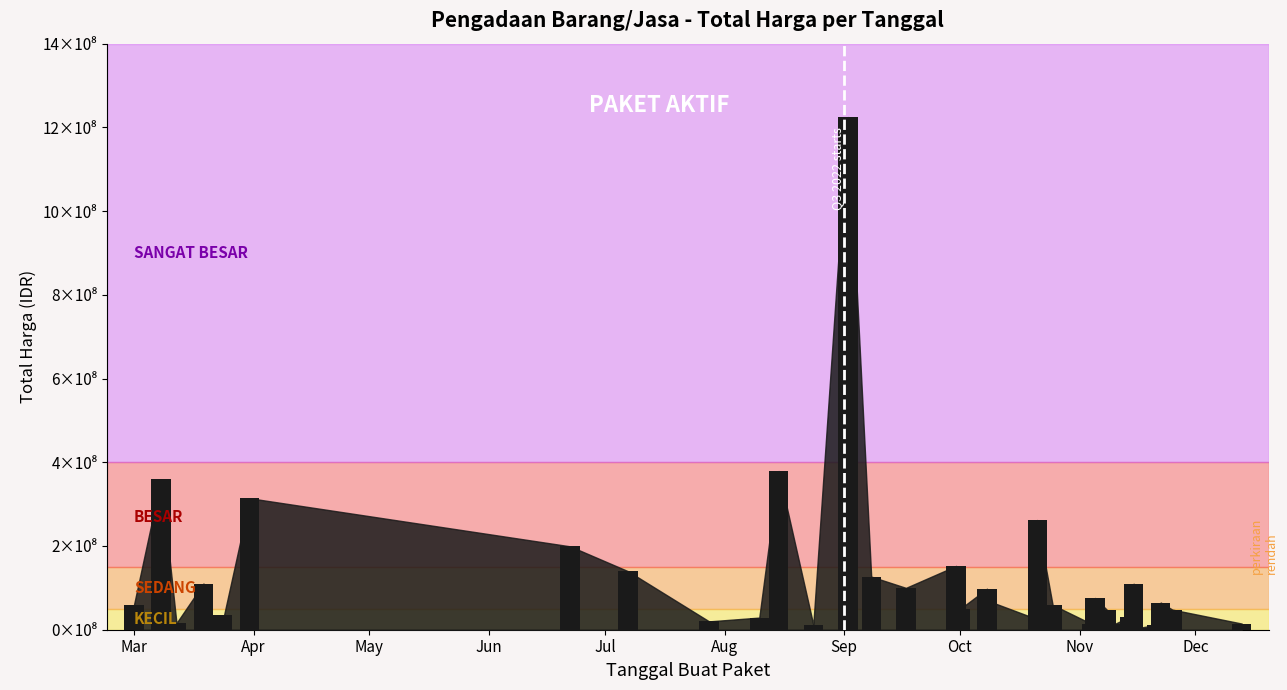

What is the value of the 7th bar from the left?

23680800